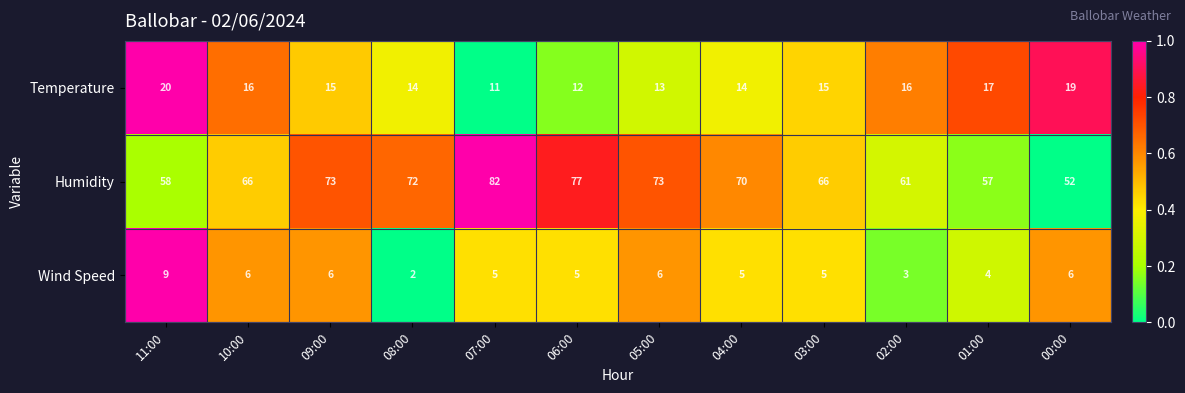

What is the maximum value shown in the chart?

82